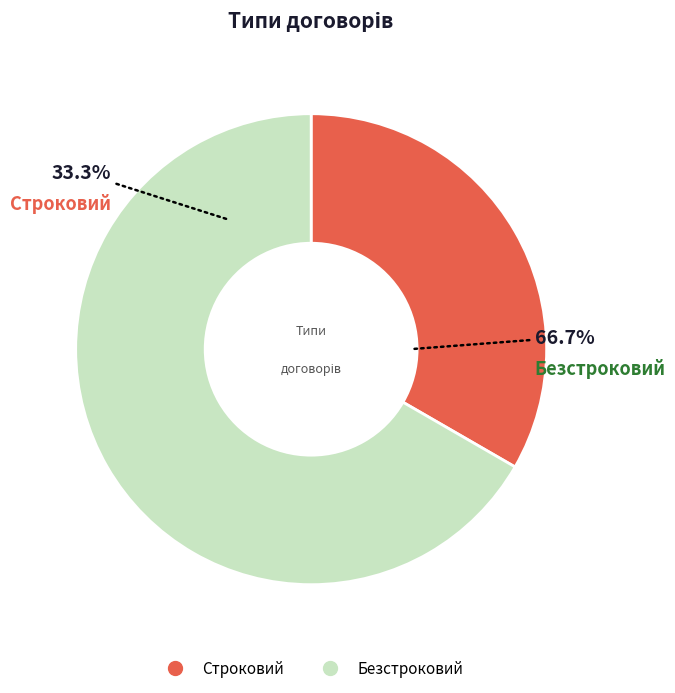

What percentage do Строковий and Безстроковий together represent?

100.0%